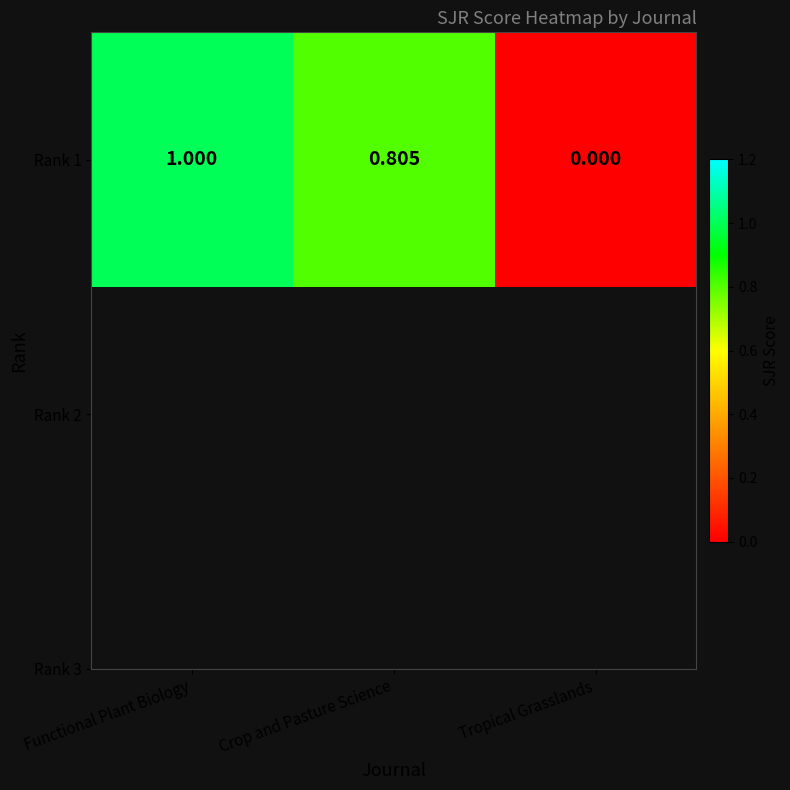

Read the value at Functional Plant Biology.

1.0